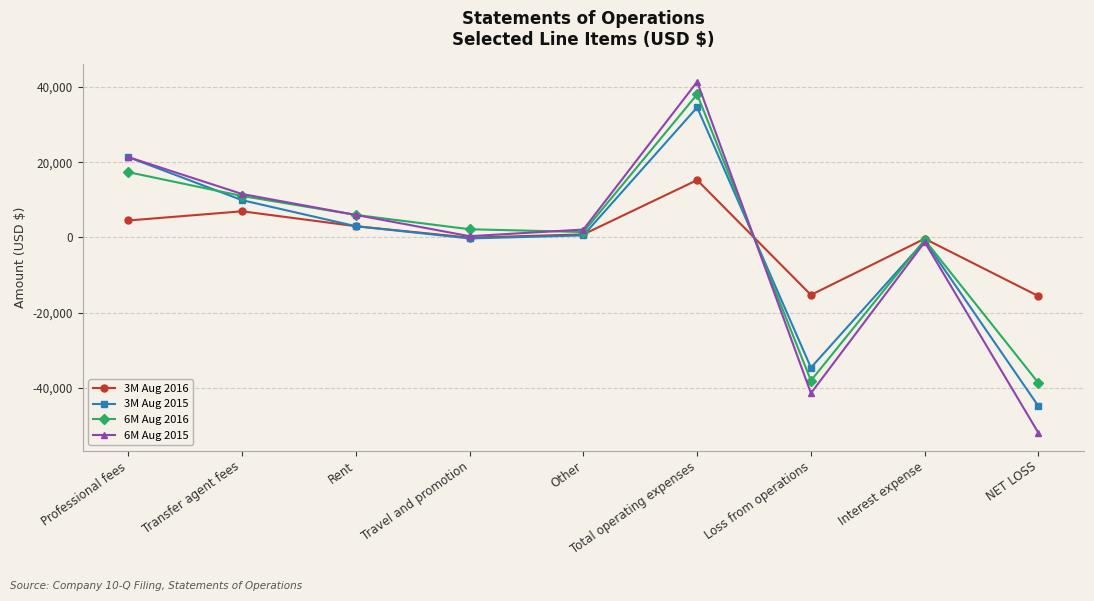

What is the label of the 1st point from the left?

Professional fees